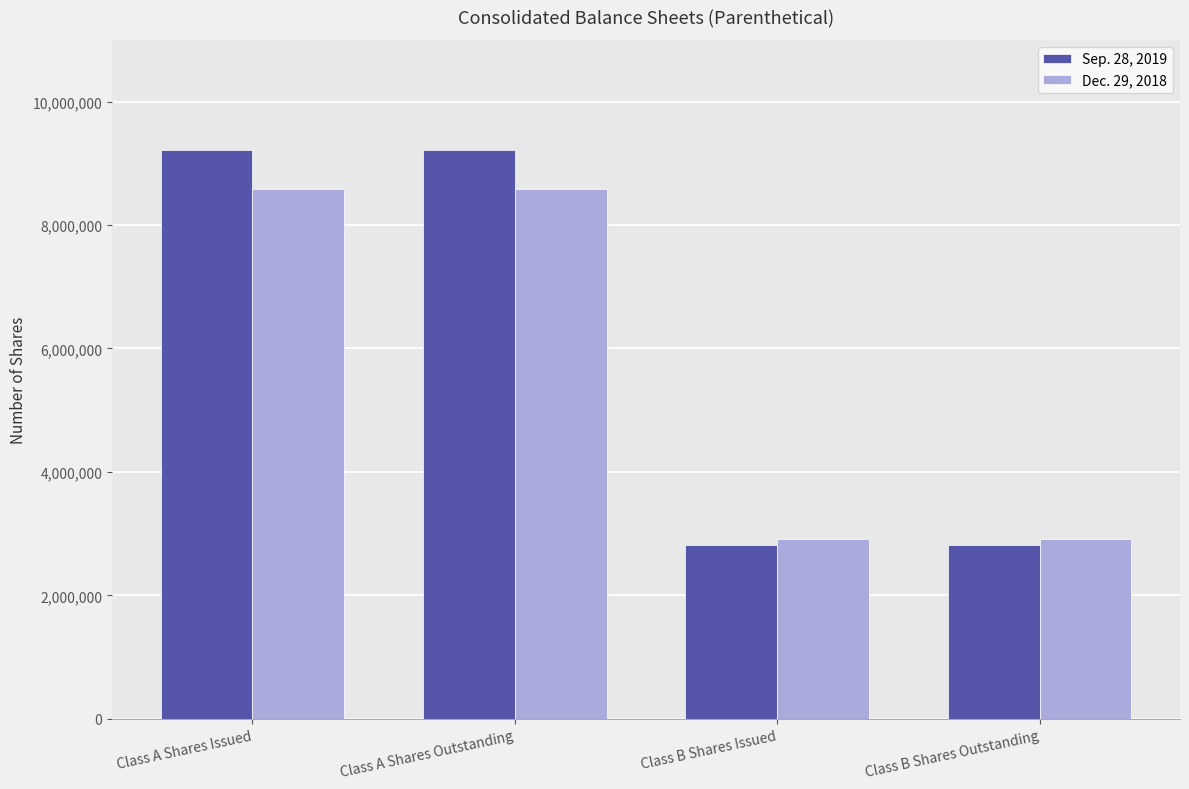

Is the value of Dec. 29, 2018 at Class B Shares Issued greater than the value of Sep. 28, 2019 at Class A Shares Issued?

No